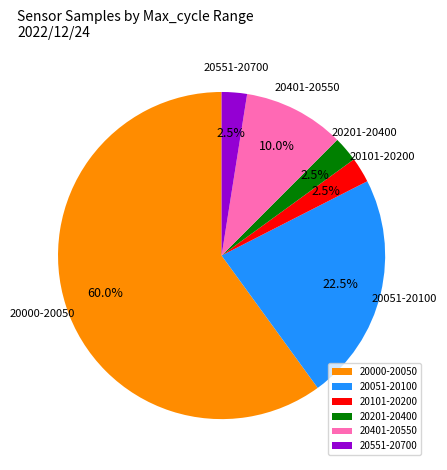

Which slice is the largest?

20000-20050